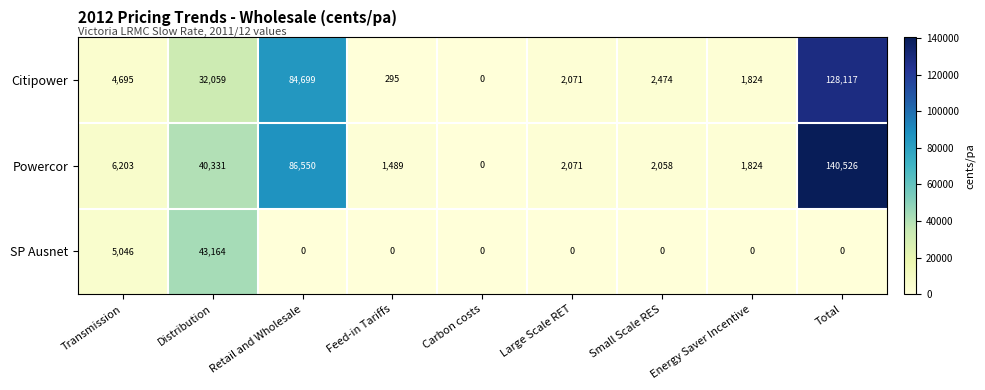

How many positive values does the SP Ausnet series have?

2